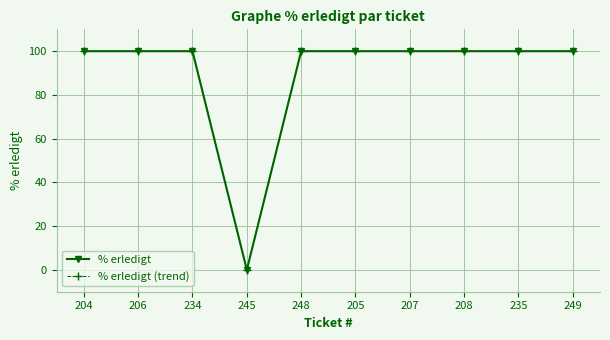

What is the difference between the maximum and minimum values in the % erledigt (trend) series?

100